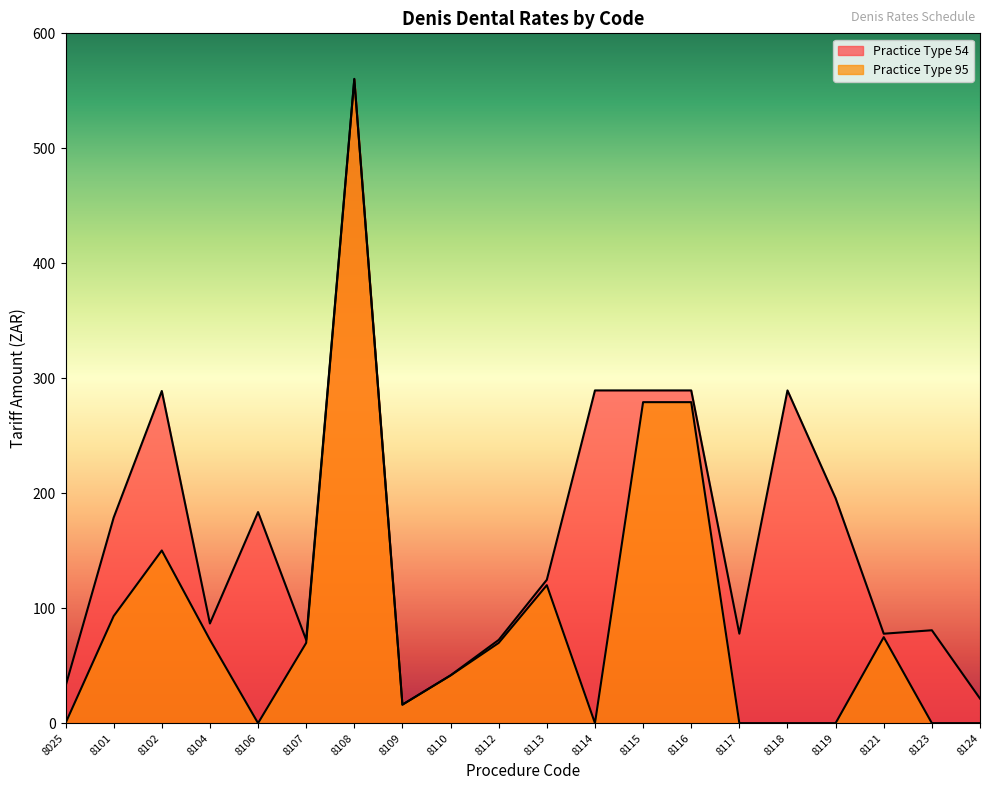

What is the minimum value for Practice Type 54?

16.1